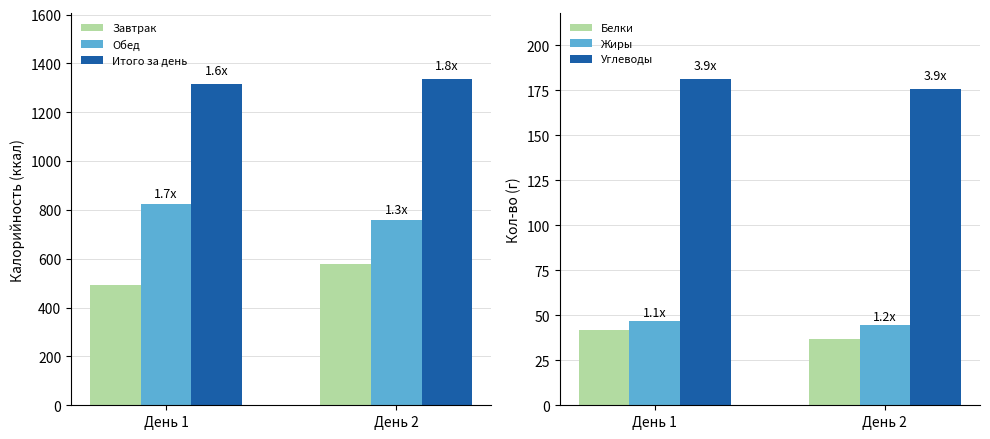

At which label does Обед first exceed 824?

День 1